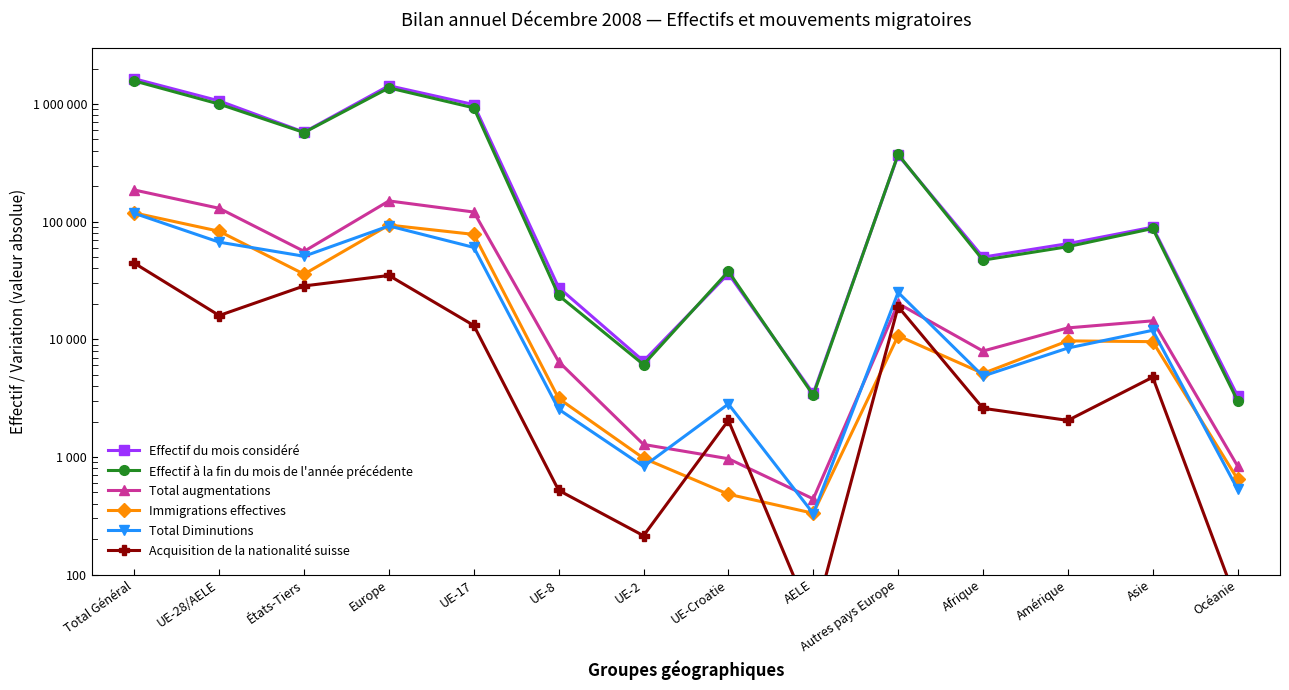

Reading left to right, extract all data points from this chart.

Effectif du mois considéré: 1638949	1062620	576329	1430461	988959	27543	6530	36125	3463	367841	49923	65028	89788	3300
Effectif à la fin du mois de l'année précédente: 1570943	998623	572320	1371735	927751	23588	6094	37844	3346	373112	47069	61285	87476	3005
Total augmentations: 185806	129878	55928	150041	120739	6456	1277	966	440	20163	7945	12501	14352	837
Immigrations effectives: 118629	82843	35786	93549	77915	3139	975	482	332	10706	5128	9694	9548	648
Total Diminutions: 117755	66936	50819	91958	60414	2543	830	2819	330	25022	4869	8427	11926	531
Acquisition de la nationalité suisse: 44350	15930	28420	34876	13111	520	214	2046	39	18946	2592	2044	4762	56